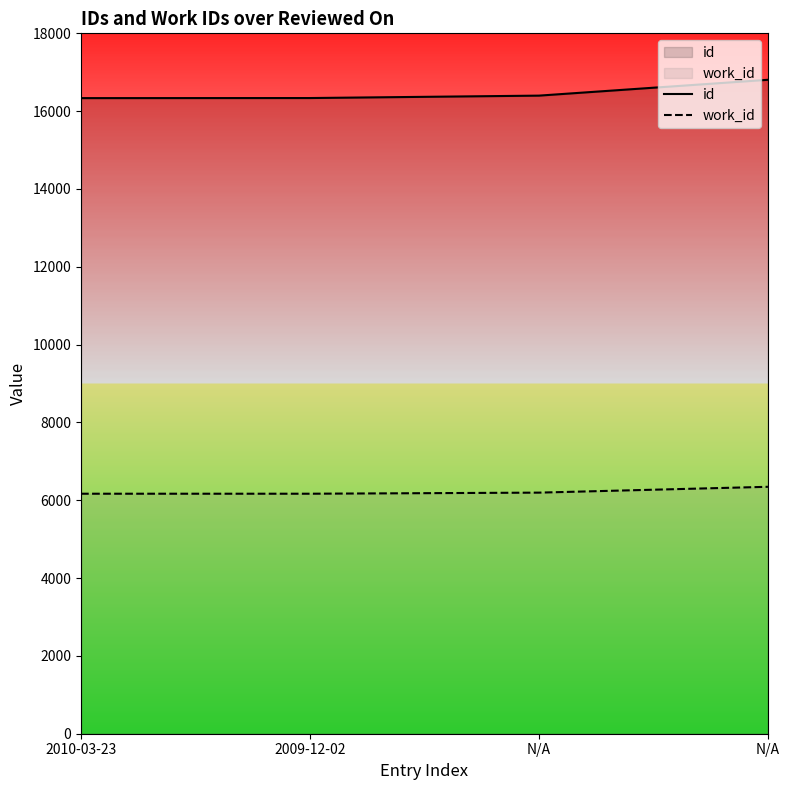

Rank the categories by id value from lowest to highest.

2010-03-23, 2009-12-02, N/A, N/A